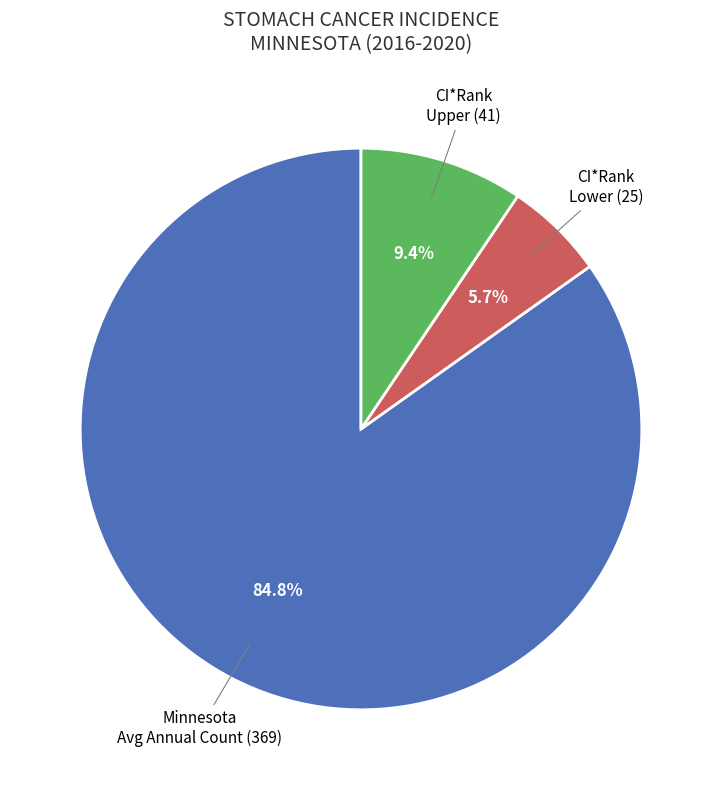

Is there any slice that represents more than half of the pie?

Yes